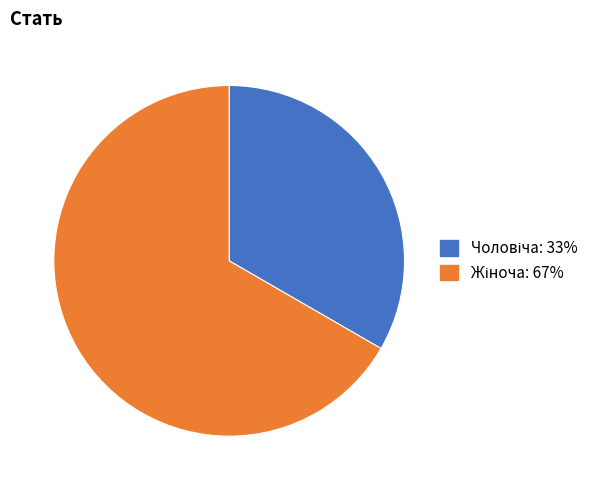

Is there any slice that represents more than half of the pie?

Yes